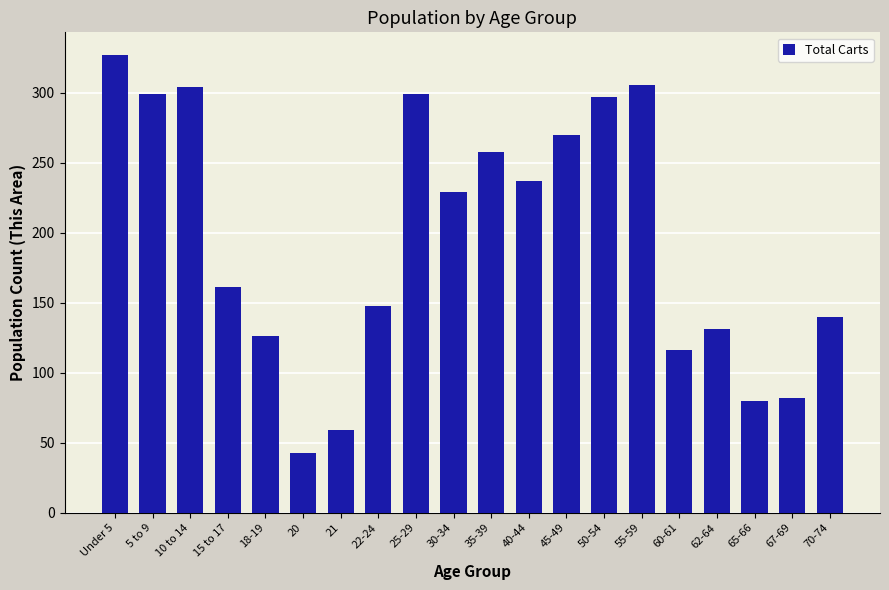

Reading right to left, transcribe all the data shown in this chart.

70-74=140	67-69=82	65-66=80	62-64=131	60-61=116	55-59=306	50-54=297	45-49=270	40-44=237	35-39=258	30-34=229	25-29=299	22-24=148	21=59	20=43	18-19=126	15 to 17=161	10 to 14=304	5 to 9=299	Under 5=327